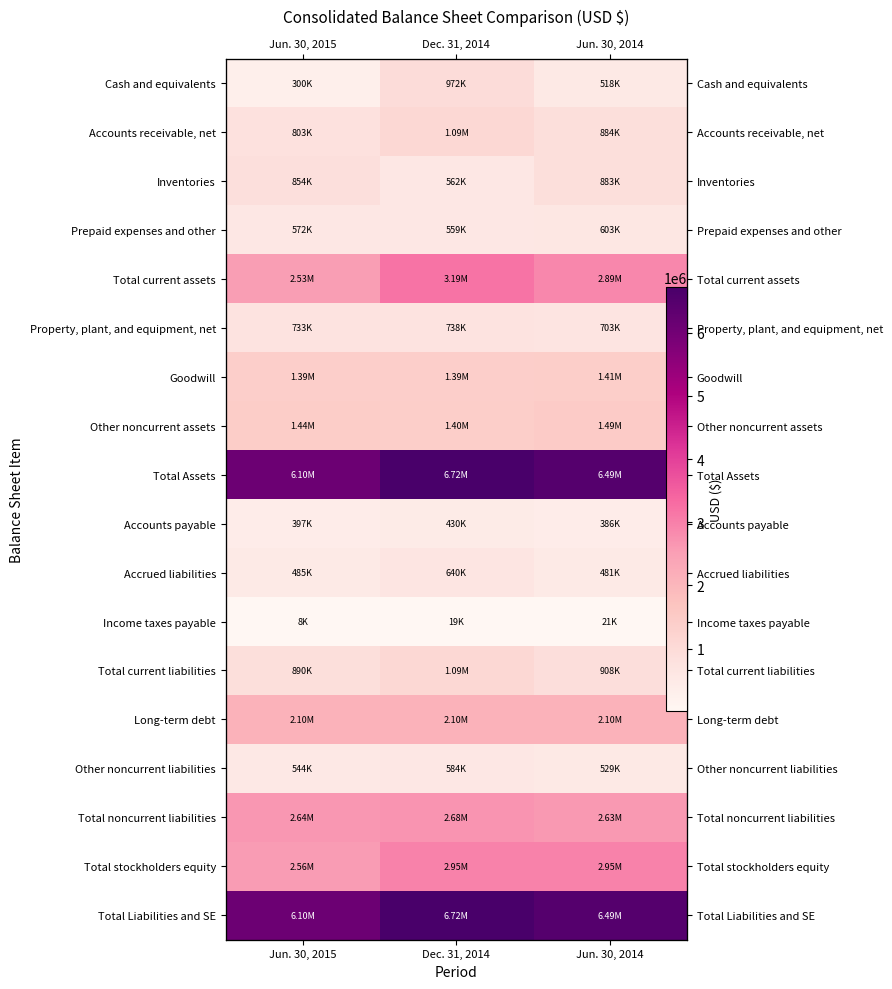

What is the spread (max minus min) of values at Jun. 30, 2014?

6467532